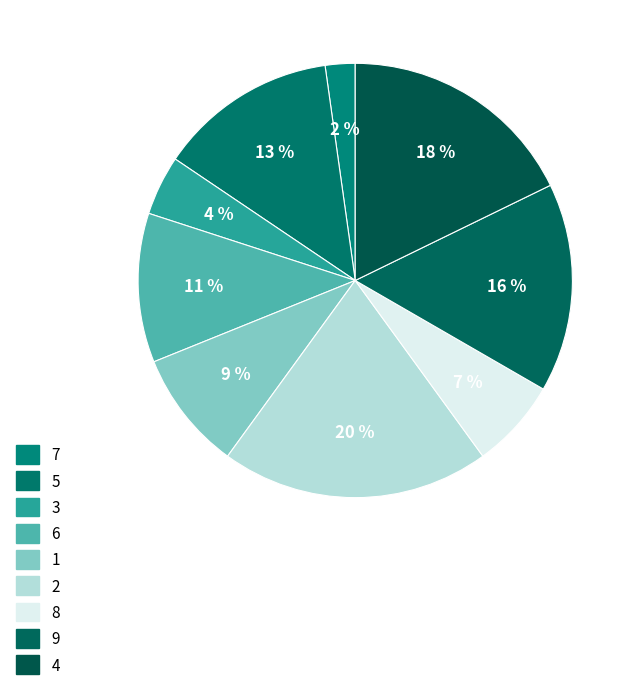

How many slices are in this pie chart?

9